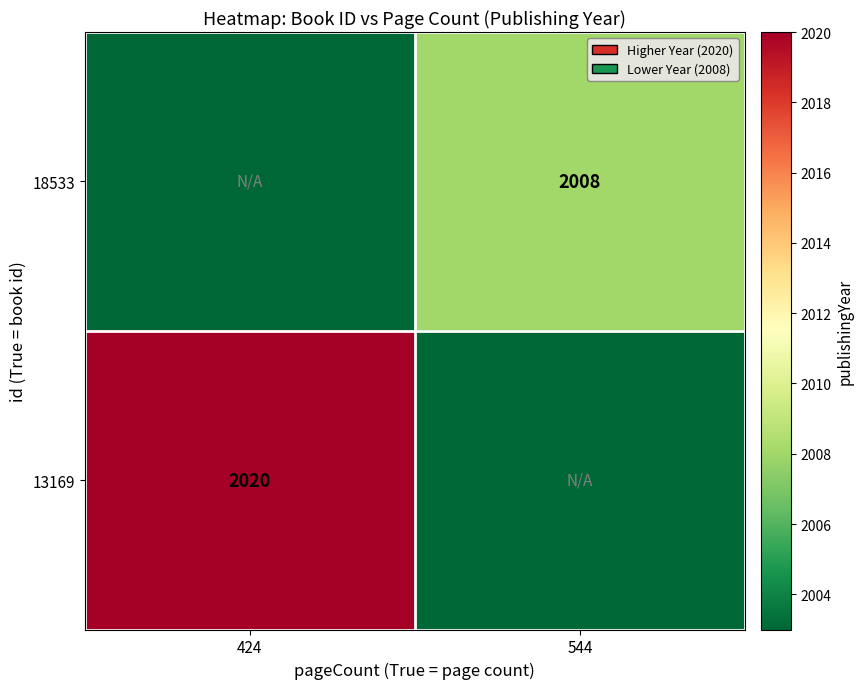

The value of 13169 at 424 is 2020. True or false?

True